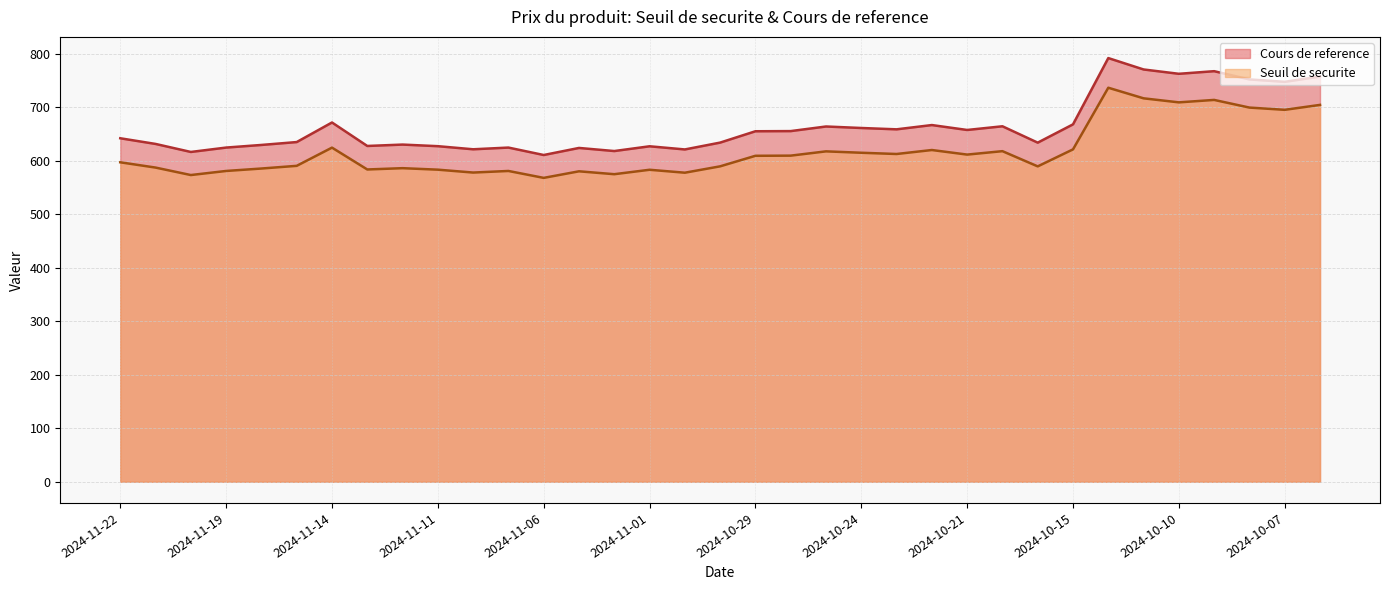

Reading right to left, transcribe all the data shown in this chart.

Seuil de securite: 757.5	747.6	752.1	767.5	762.6	770.7	792.0	668.1	633.9	664.5	657.6	666.8	658.8	661.3	664.1	655.5	655.2	634.0	621.2	627.1	618.2	624.0	610.8	624.7	621.5	627.3	630.3	627.7	671.6	635.0	629.6	624.7	616.5	631.5	642.1
Cours de reference: 704.5	695.3	699.5	713.8	709.2	716.8	736.6	621.3	589.5	618.0	611.6	620.1	612.7	615.0	617.6	609.6	609.3	589.6	577.7	583.2	574.9	580.3	568.0	581.0	578.0	583.4	586.2	583.8	624.6	590.5	585.5	581.0	573.3	587.3	597.2